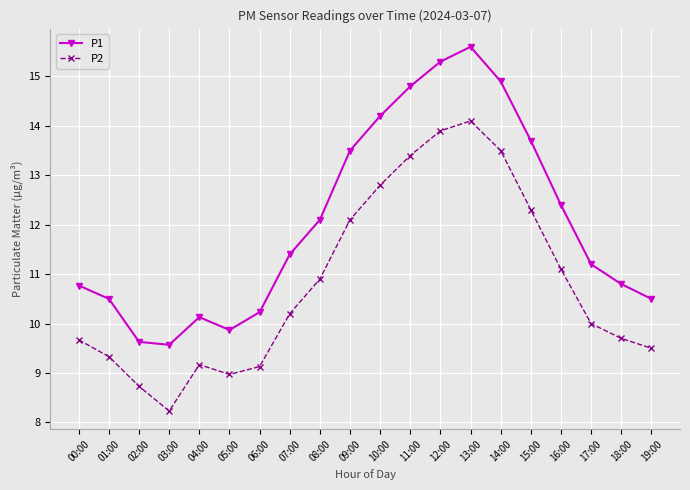

What is the label of the 15th point from the left?

14:00